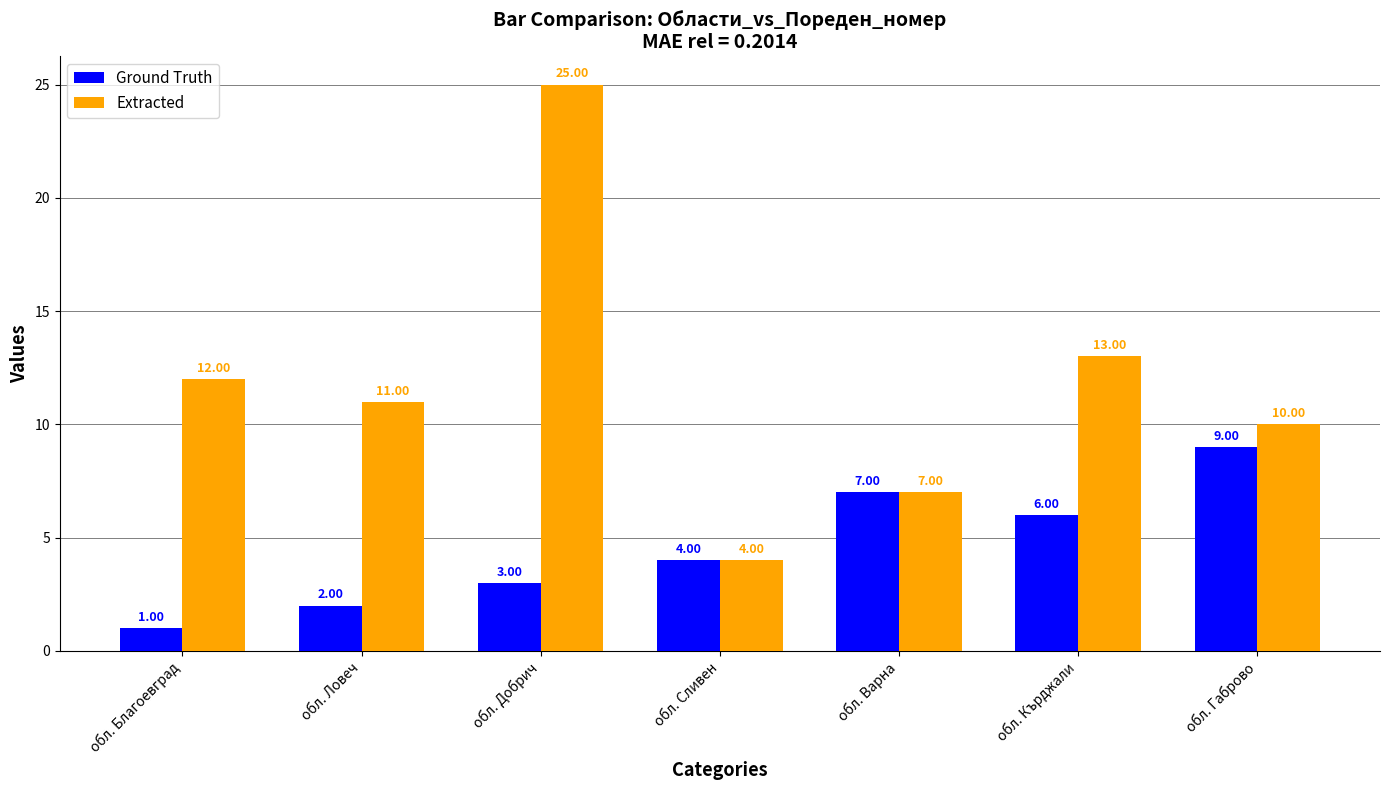

What is the label of the 4th bar from the left?

обл. Сливен